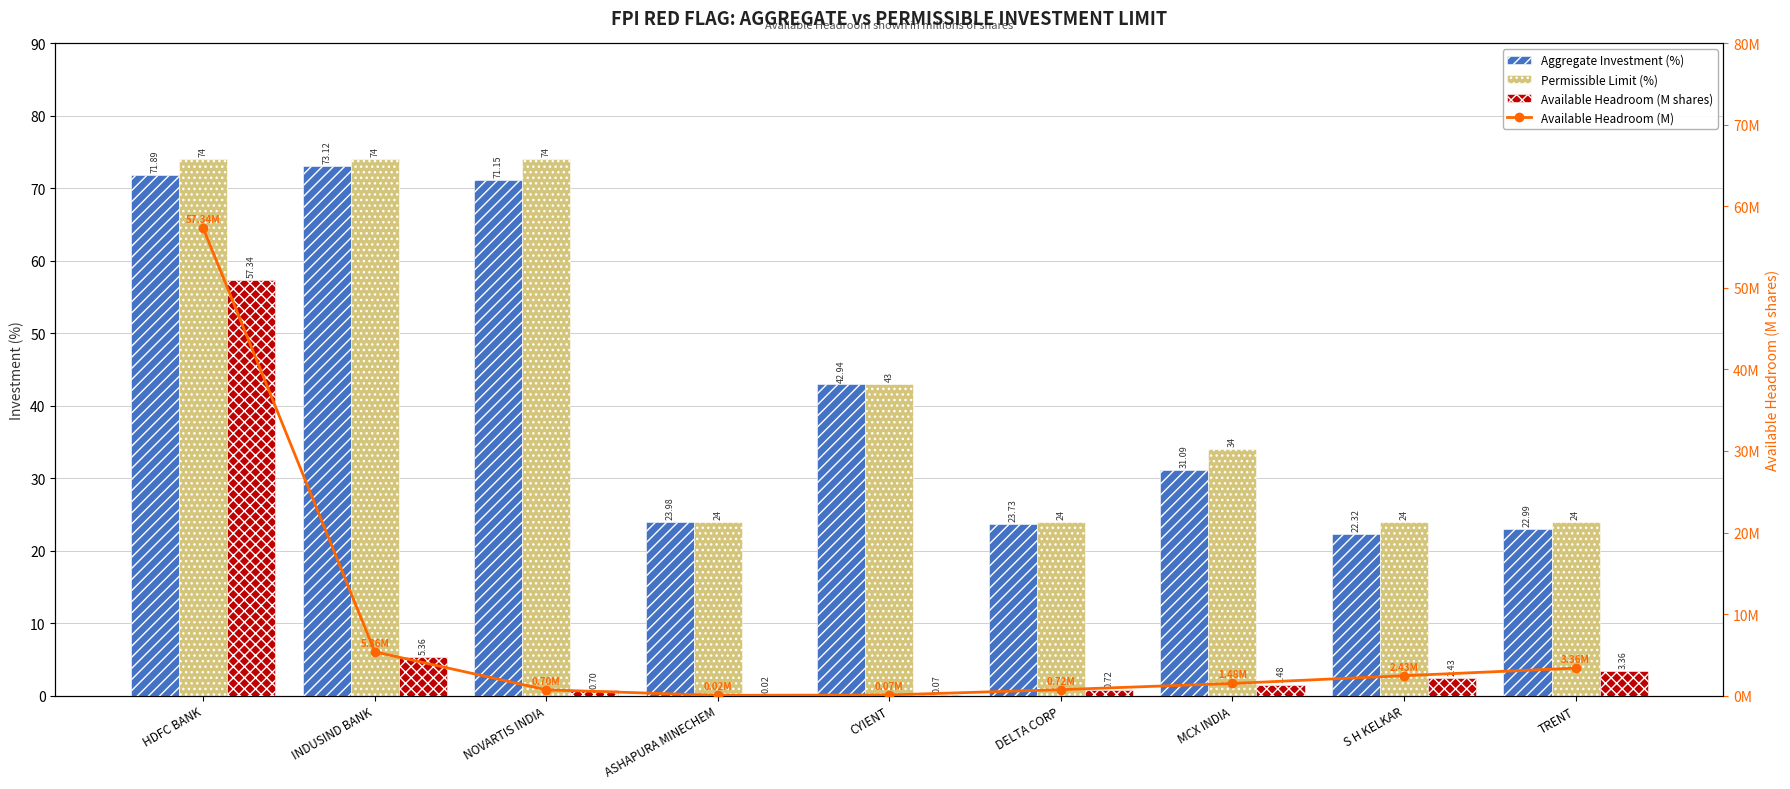

How many distinct data groups are displayed?

4